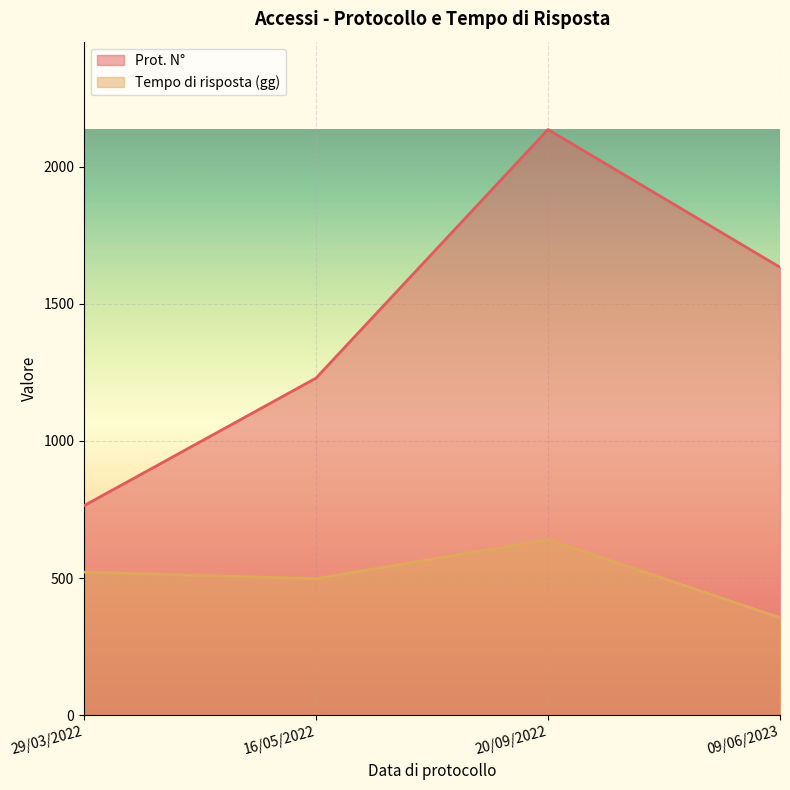

What is the minimum value shown in the chart?

355.8